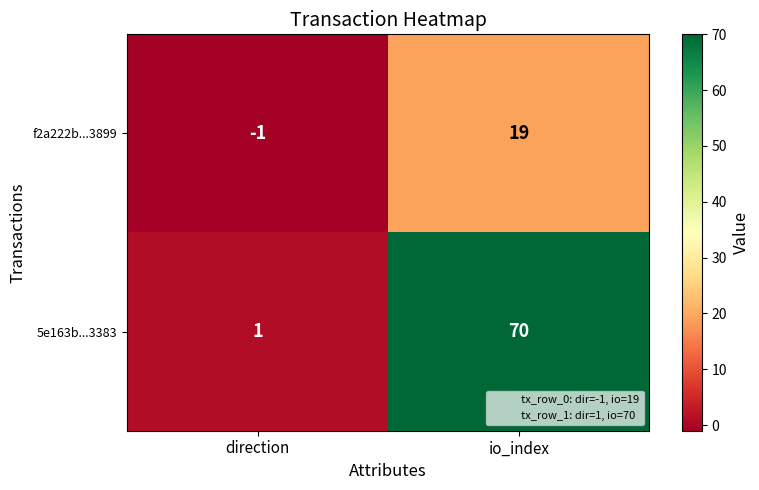

Where is 5e163b...3383 nearest to the value 35?

direction